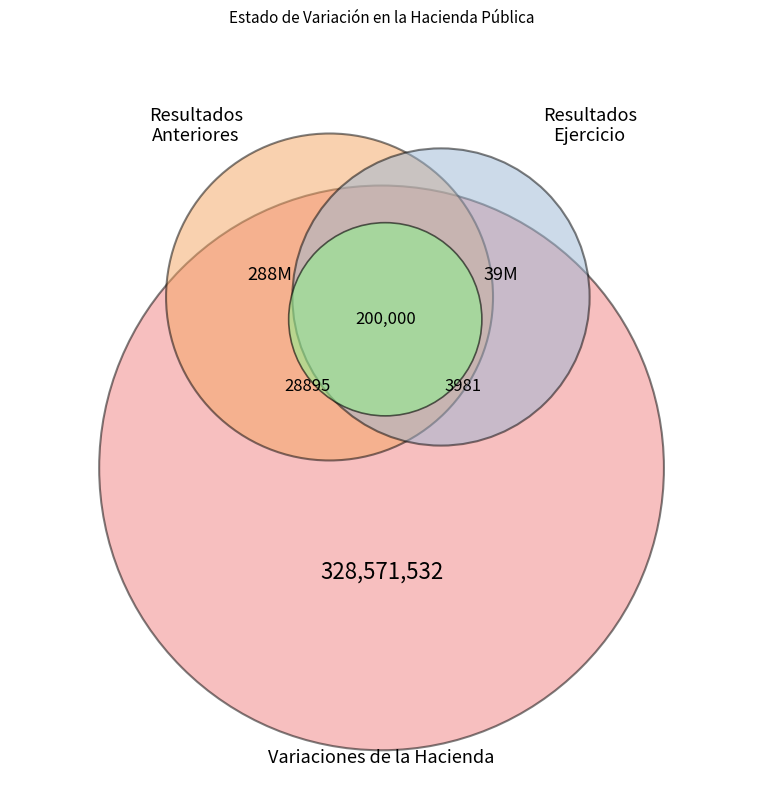

Does Variaciones de la Hacienda represent more than half of the total?

No